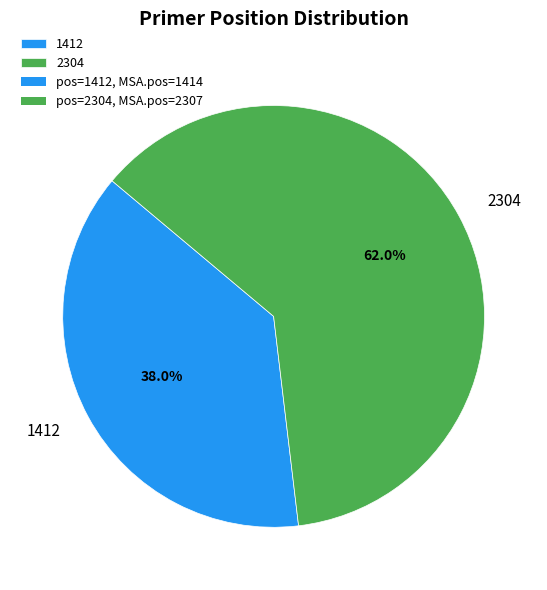

Approximately how many times larger is the value at 1412 compared to 2304?

0.6